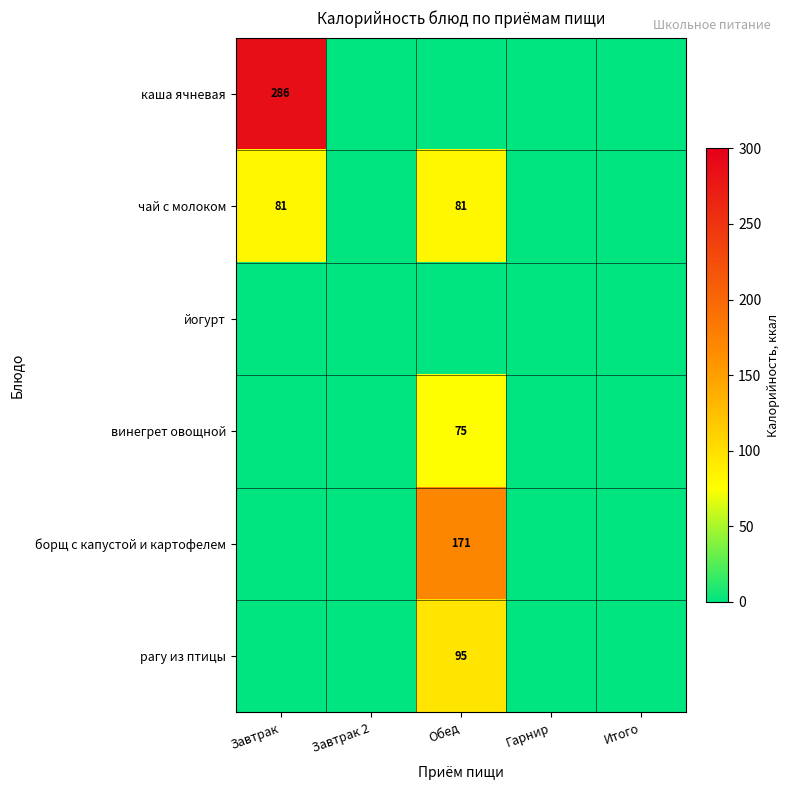

The value of чай с молоком at Обед is 81. True or false?

True